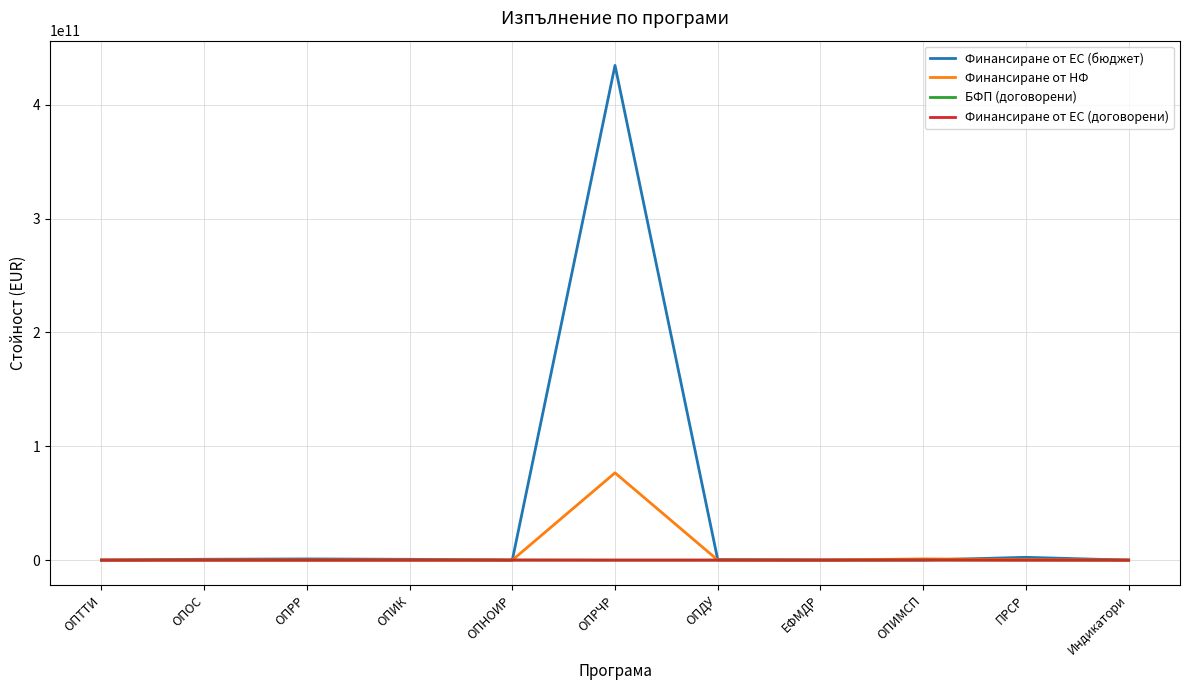

How many intersections are there between Финансиране от ЕС (бюджет) and Финансиране от НФ?

2